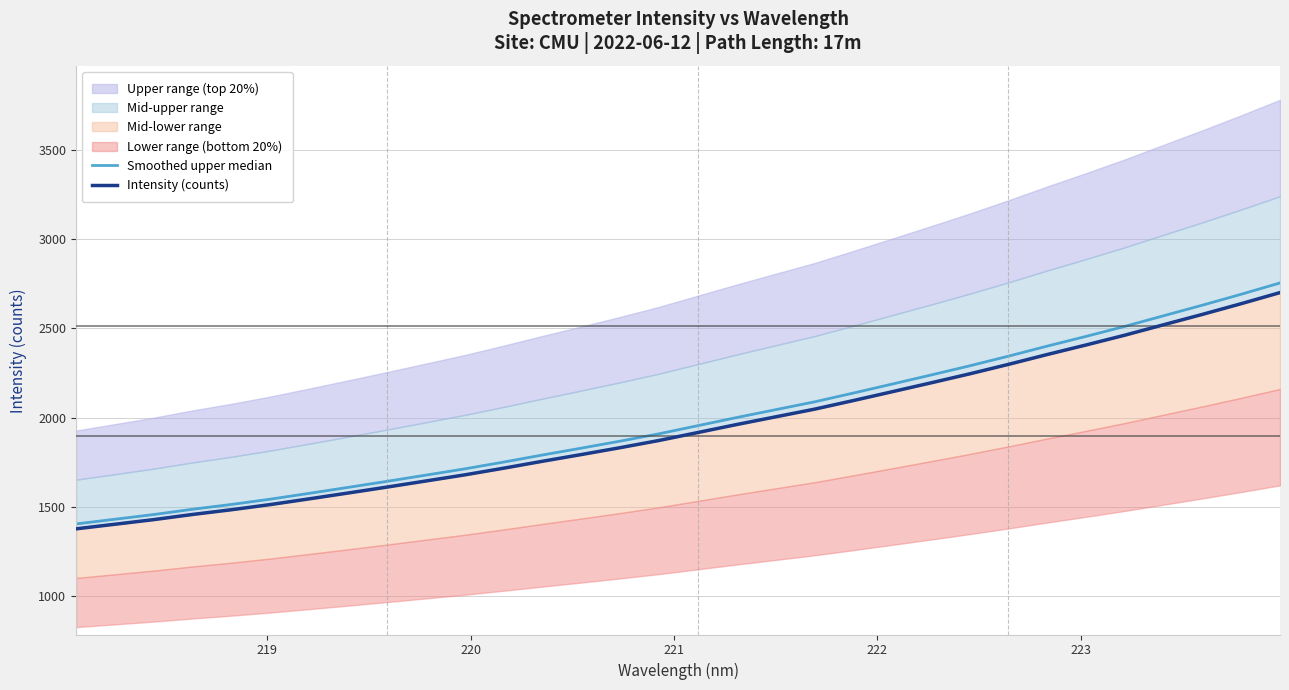

List the series in order of their overall mean, highest first.

Smoothed upper median, Intensity (counts)